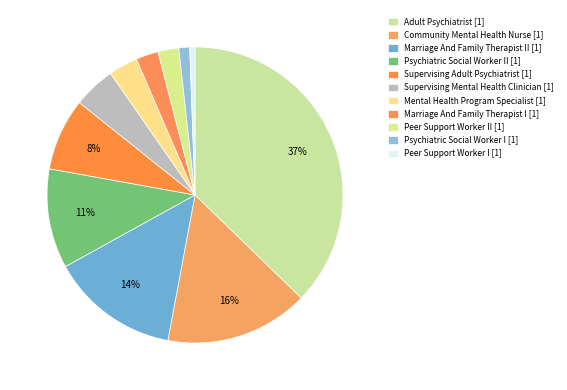

Which slice is the largest?

Adult Psychiatrist